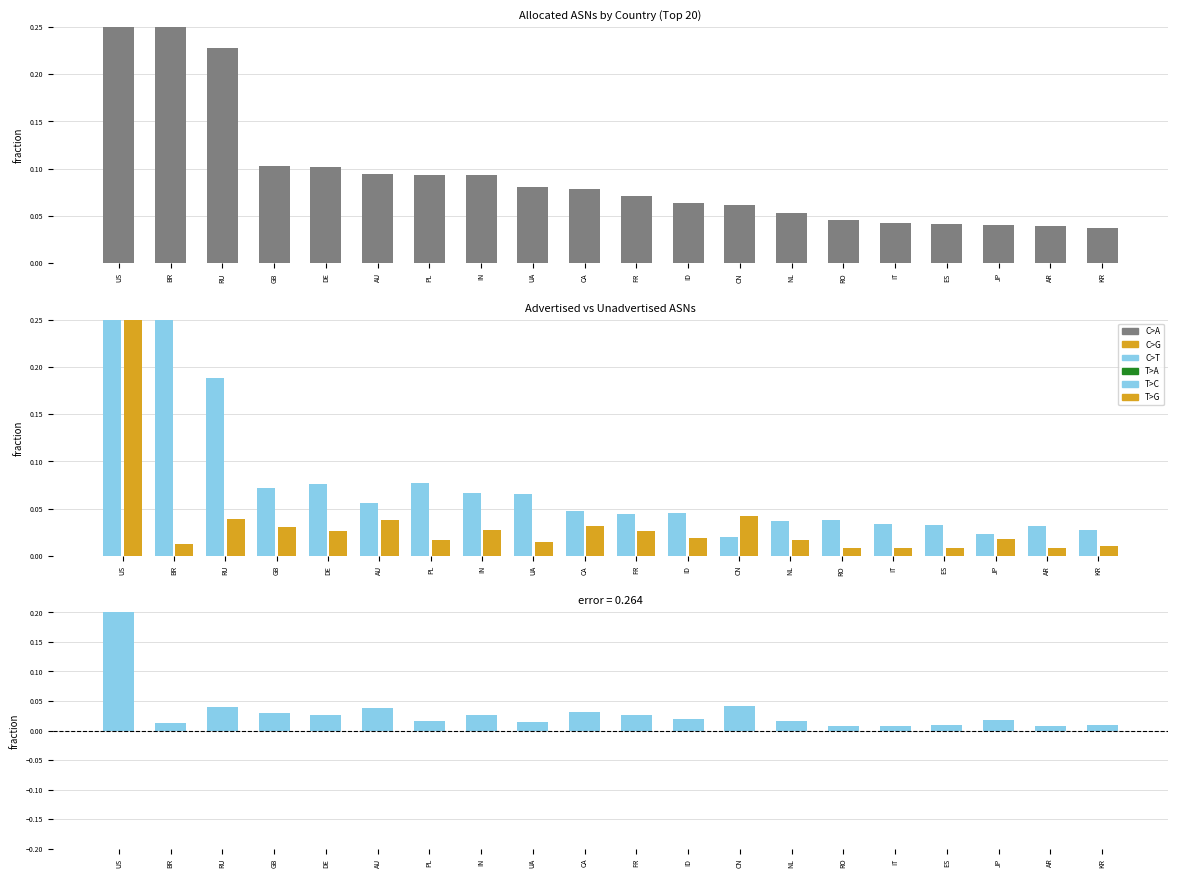

Reading left to right, extract all data points from this chart.

Allocated ASNs: US=1.0	BR=0.3	RU=0.2	GB=0.1	DE=0.1	AU=0.1	PL=0.1	IN=0.1	UA=0.1	CA=0.1	FR=0.1	ID=0.1	CN=0.1	NL=0.1	RO=0.0	IT=0.0	ES=0.0	JP=0.0	AR=0.0	KR=0.0
Advertised ASNs: US=0.6	BR=0.3	RU=0.2	GB=0.1	DE=0.1	AU=0.1	PL=0.1	IN=0.1	UA=0.1	CA=0.0	FR=0.0	ID=0.0	CN=0.0	NL=0.0	RO=0.0	IT=0.0	ES=0.0	JP=0.0	AR=0.0	KR=0.0
Unadvertised ASNs: US=0.4	BR=0.0	RU=0.0	GB=0.0	DE=0.0	AU=0.0	PL=0.0	IN=0.0	UA=0.0	CA=0.0	FR=0.0	ID=0.0	CN=0.0	NL=0.0	RO=0.0	IT=0.0	ES=0.0	JP=0.0	AR=0.0	KR=0.0
Difference: US=0.4	BR=0.0	RU=0.0	GB=0.0	DE=0.0	AU=0.0	PL=0.0	IN=0.0	UA=0.0	CA=0.0	FR=0.0	ID=0.0	CN=0.0	NL=0.0	RO=0.0	IT=0.0	ES=0.0	JP=0.0	AR=0.0	KR=0.0